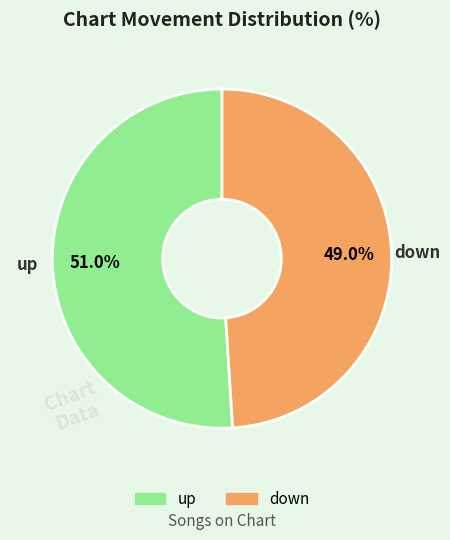

Does any single category account for the majority?

Yes